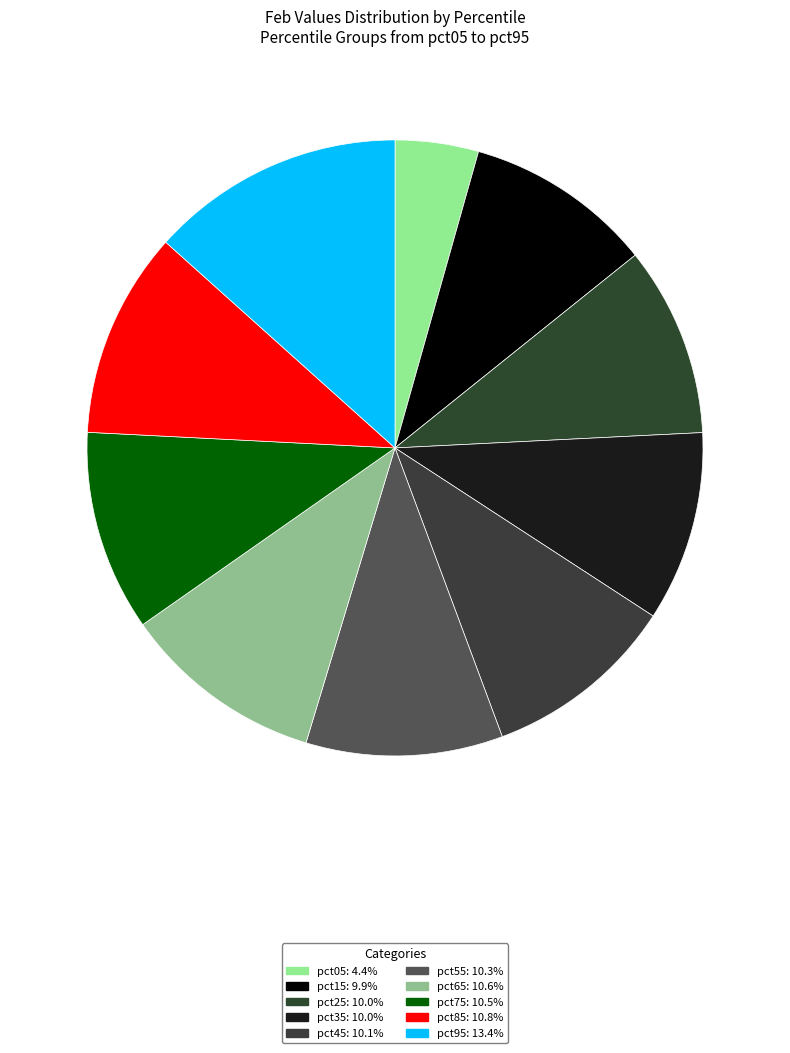

The pct35 slice represents 10% of the pie. True or false?

True